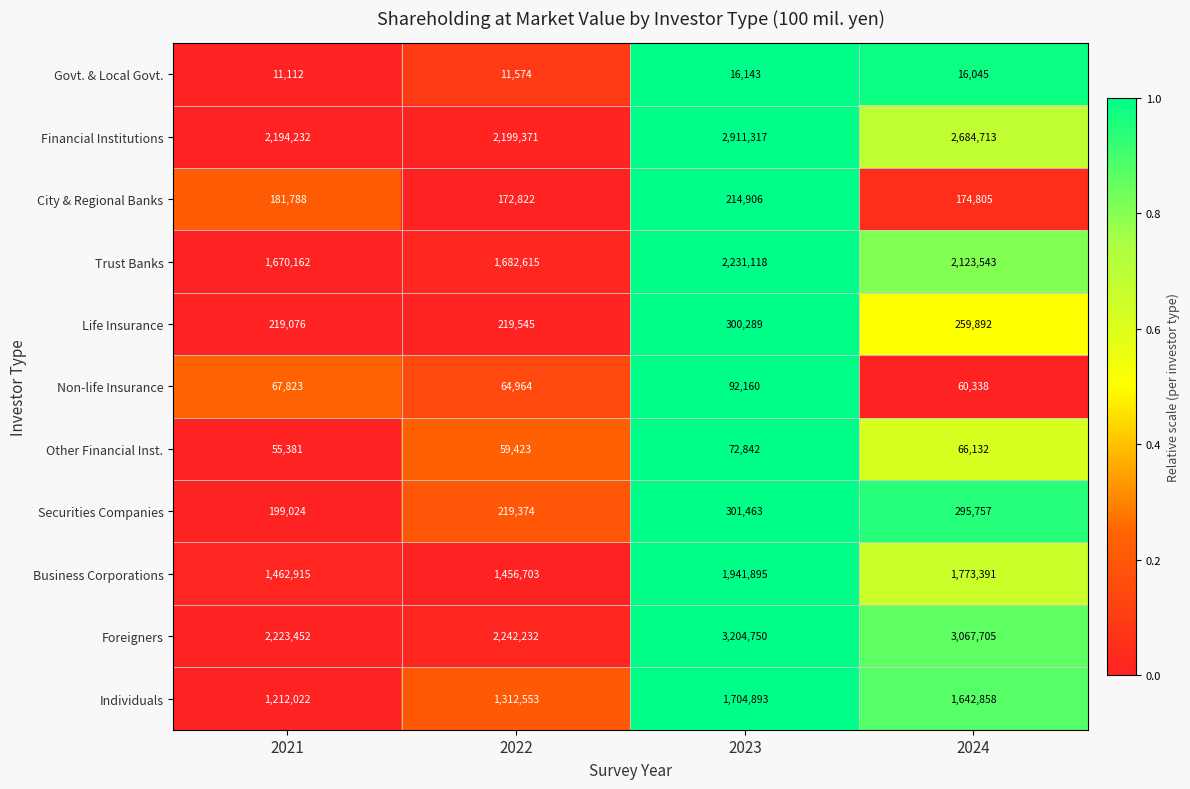

At 2024, list the series in order from largest to smallest.

Foreigners, Financial Institutions, Trust Banks, Business Corporations, Individuals, Securities Companies, Life Insurance, City & Regional Banks, Other Financial Inst., Non-life Insurance, Govt. & Local Govt.